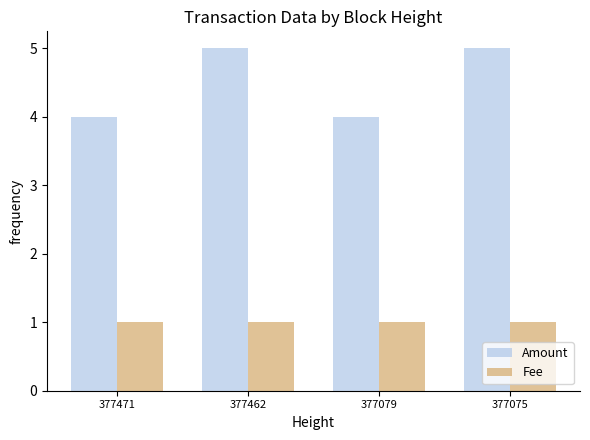

Rank the series by their average value, from lowest to highest.

Fee, Amount